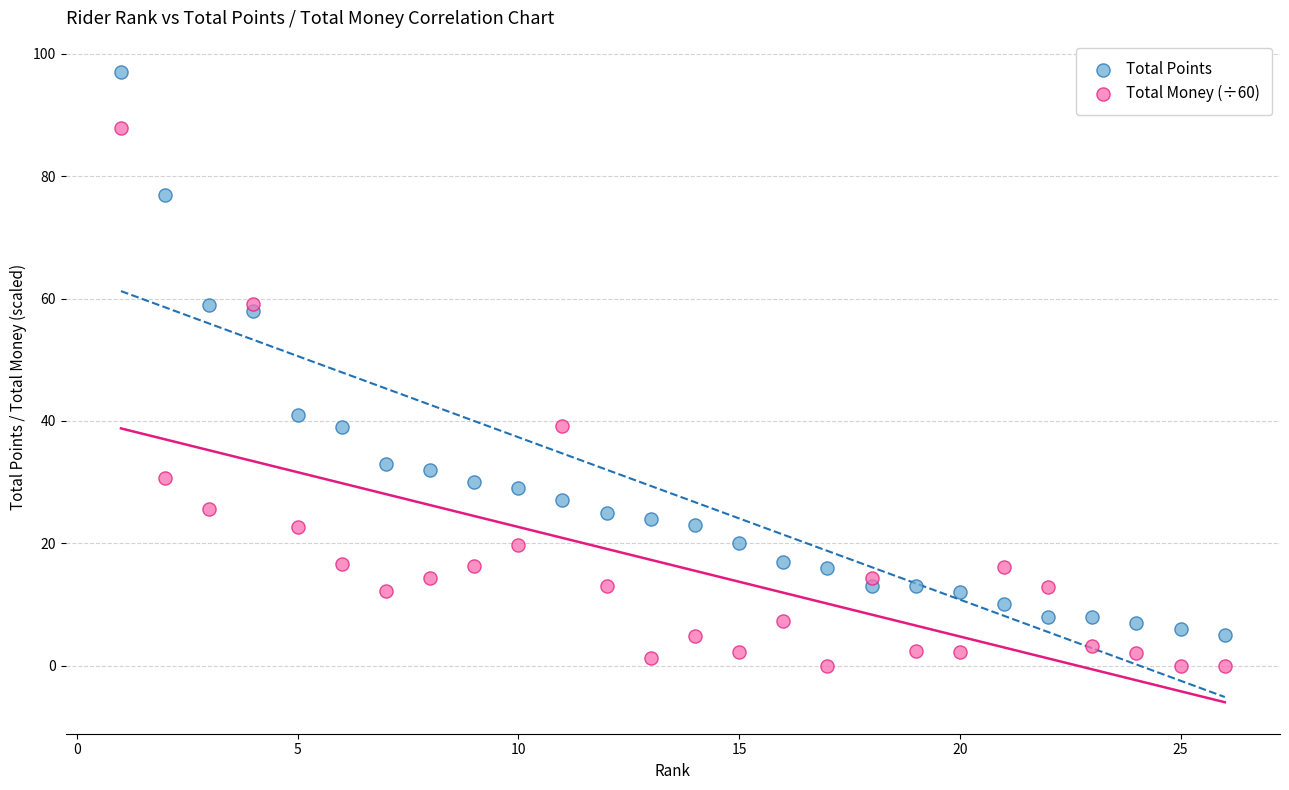

Across all series, what Y value is closest to 48?

41.0